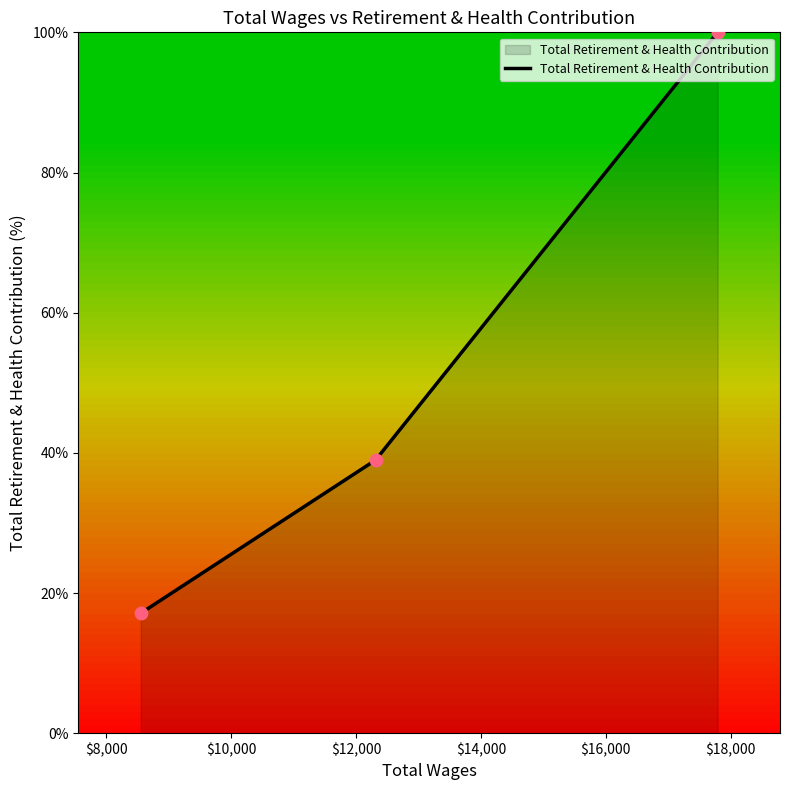

What is the smallest value displayed?

17.1